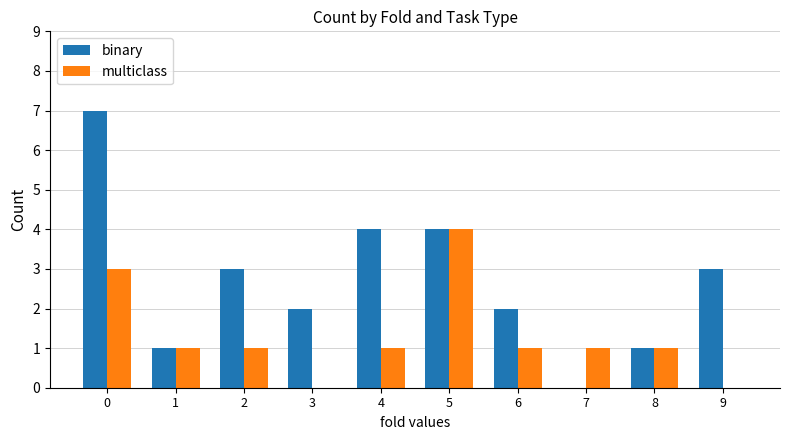

How many values in binary are above zero?

9